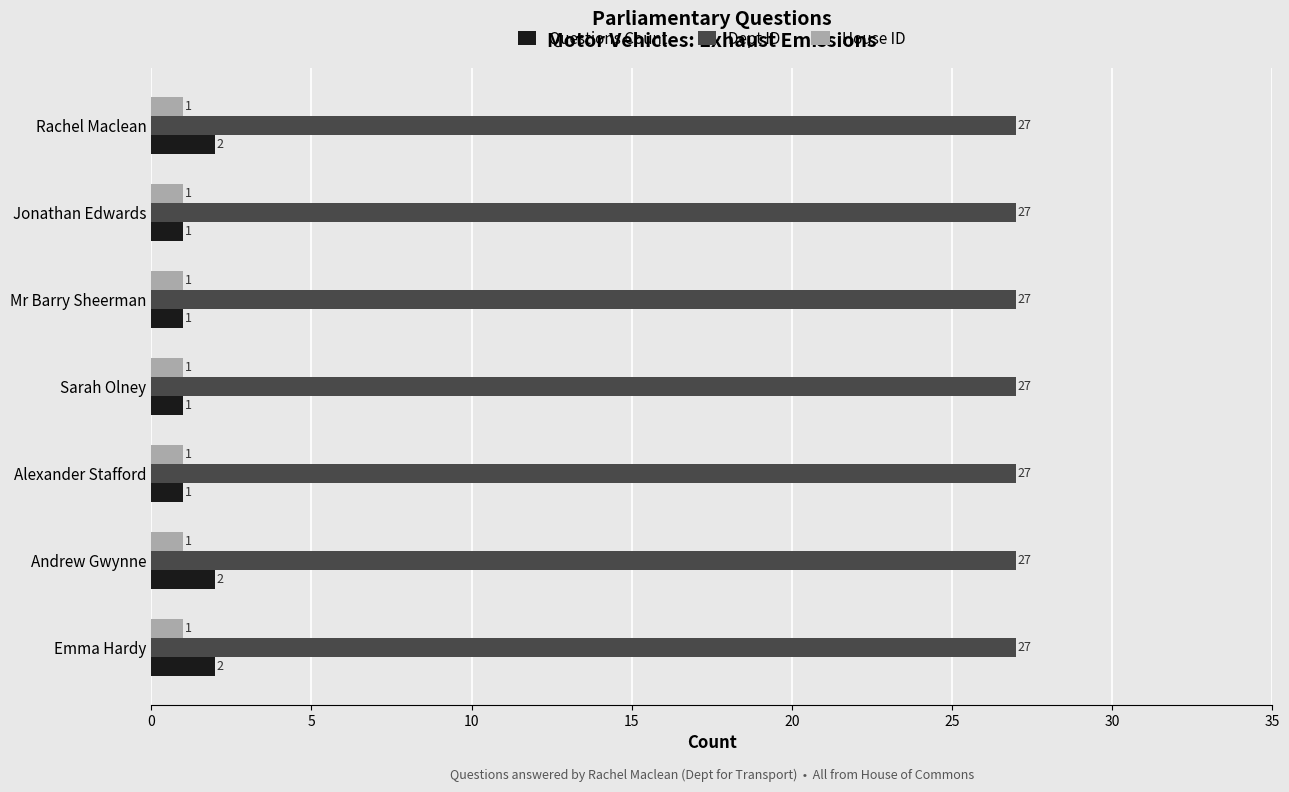

Is it true that House ID equals 1 at Andrew Gwynne?

True